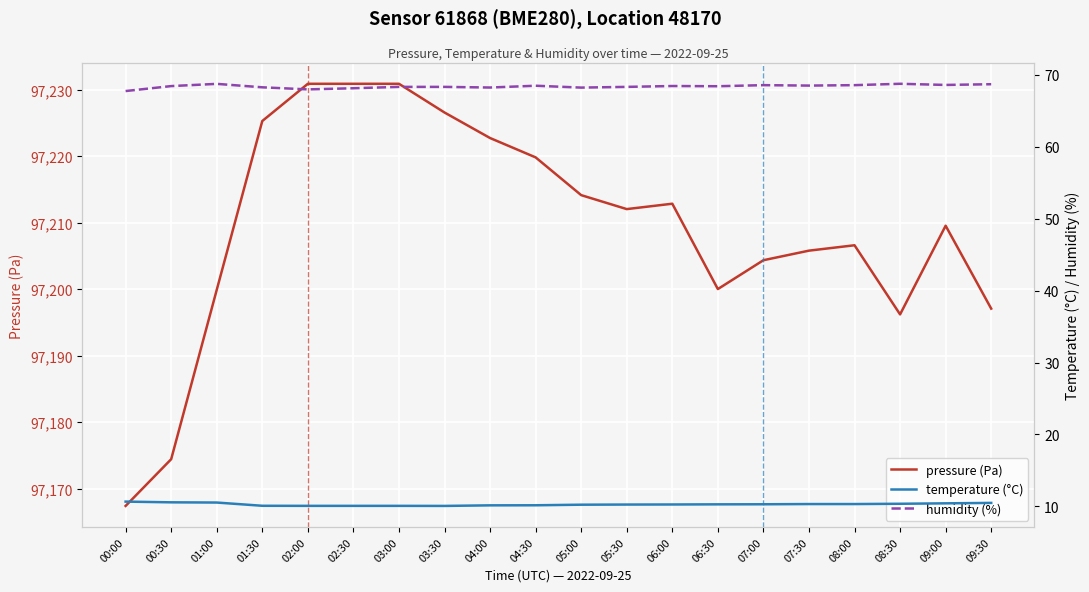

Reading left to right, extract all data points from this chart.

pressure (Pa): 00:00=97167.4	00:30=97174.4	01:00=97199.9	01:30=97225.3	02:00=97230.9	02:30=97230.9	03:00=97230.9	03:30=97226.6	04:00=97222.7	04:30=97219.8	05:00=97214.1	05:30=97212.0	06:00=97212.8	06:30=97200.0	07:00=97204.3	07:30=97205.8	08:00=97206.6	08:30=97196.2	09:00=97209.5	09:30=97197.1
temperature (°C): 00:00=10.7	00:30=10.6	01:00=10.5	01:30=10.1	02:00=10.1	02:30=10.1	03:00=10.1	03:30=10.1	04:00=10.1	04:30=10.1	05:00=10.2	05:30=10.2	06:00=10.2	06:30=10.3	07:00=10.3	07:30=10.3	08:00=10.3	08:30=10.3	09:00=10.4	09:30=10.5
humidity (%): 00:00=67.8	00:30=68.5	01:00=68.8	01:30=68.3	02:00=68.0	02:30=68.2	03:00=68.3	03:30=68.3	04:00=68.2	04:30=68.5	05:00=68.2	05:30=68.3	06:00=68.5	06:30=68.4	07:00=68.6	07:30=68.5	08:00=68.6	08:30=68.8	09:00=68.6	09:30=68.7